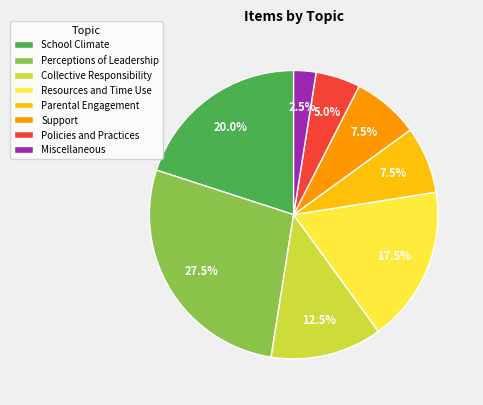

To the nearest percent, what is the difference between the largest and smallest slice percentages?

25%